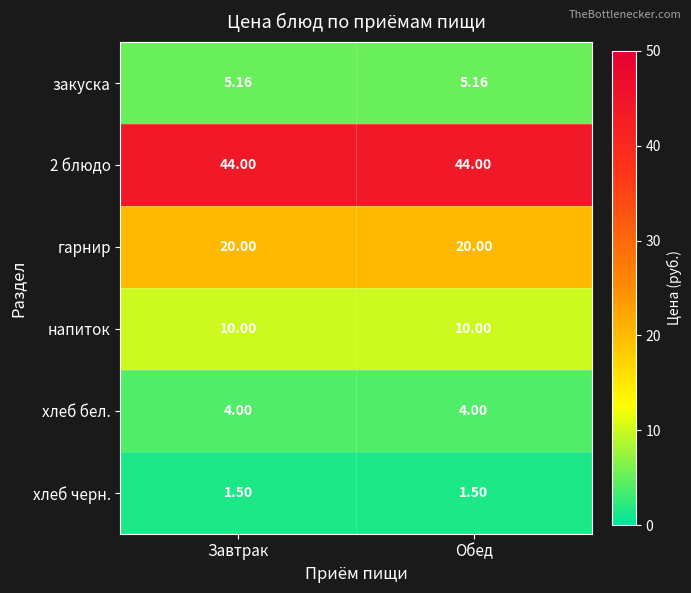

Is the value of гарнир at Обед greater than the value of хлеб черн. at Обед?

Yes